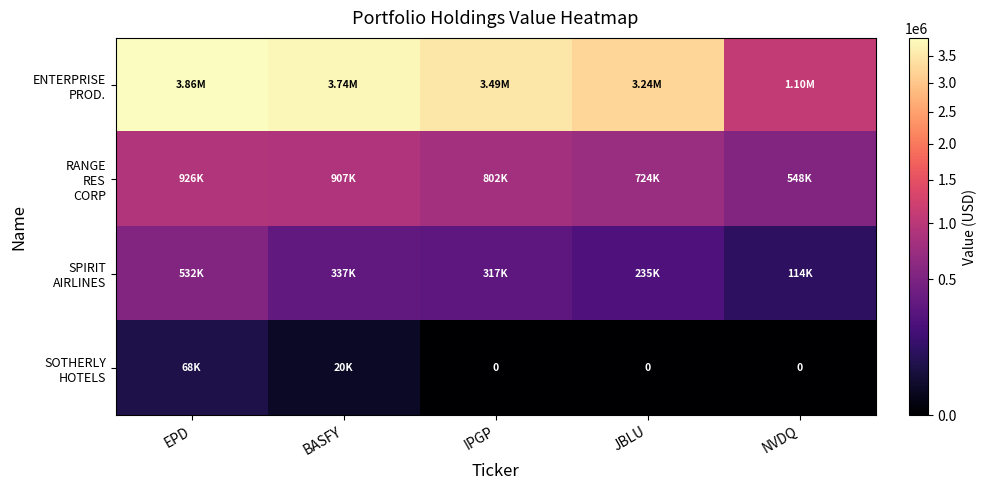

Which series has the largest total across all categories?

ENTERPRISE PROD.